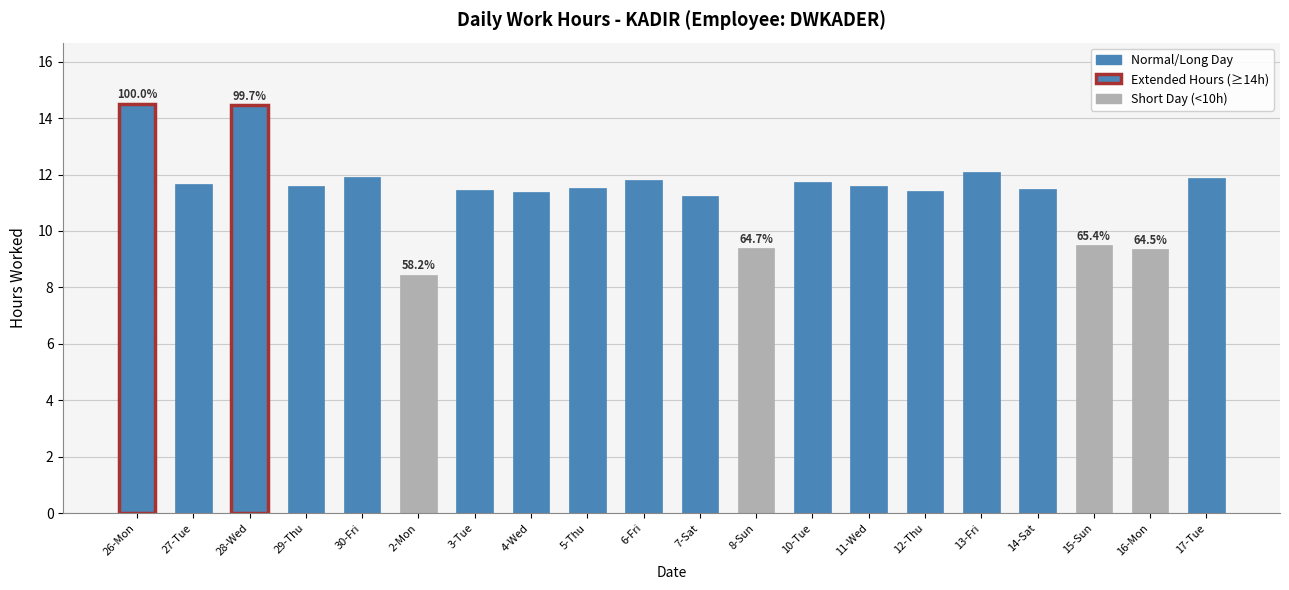

What position from the left is 17-Tue?

20